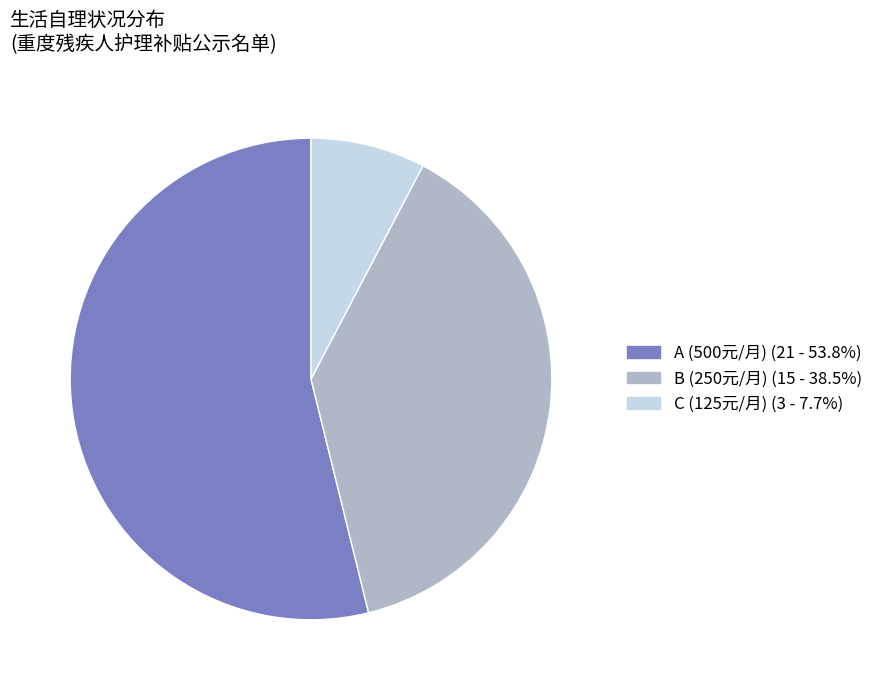

Between B and A, which is larger?

A